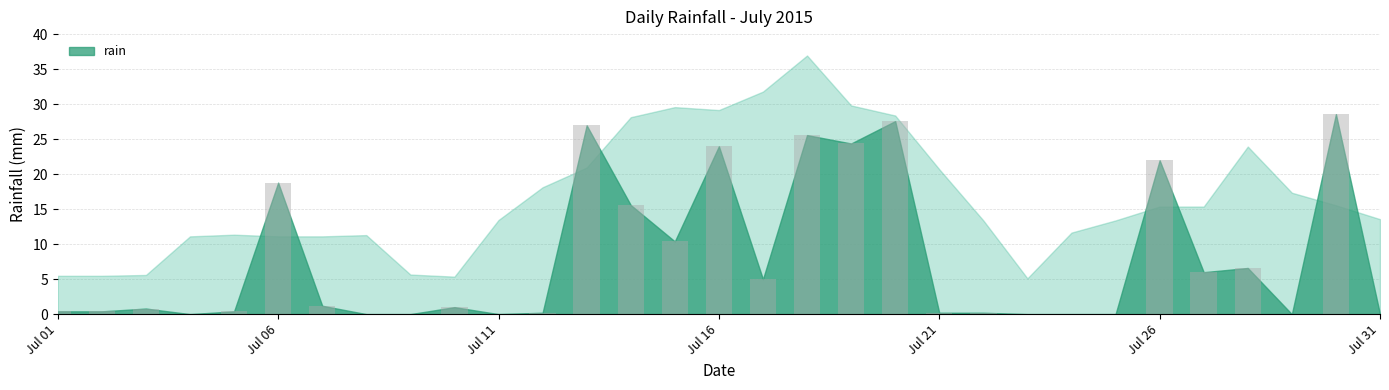

What is the greatest value displayed?

28.6